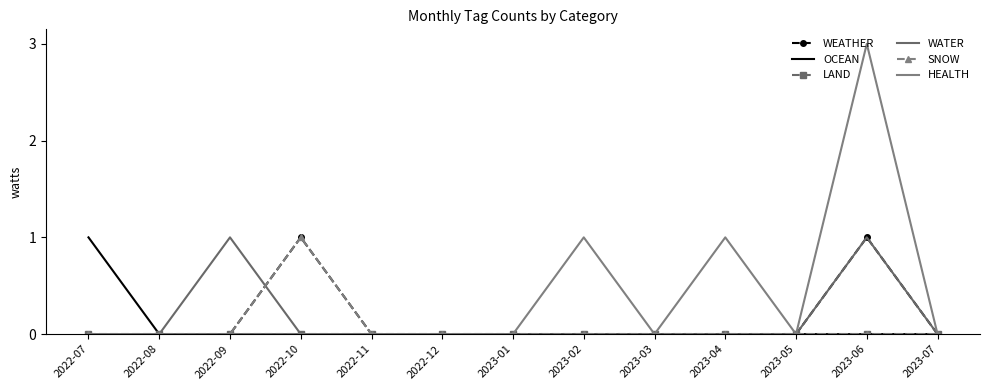

List the labels in order of HEALTH value, largest first.

2023-06, 2023-02, 2023-04, 2022-07, 2022-08, 2022-09, 2022-10, 2022-11, 2022-12, 2023-01, 2023-03, 2023-05, 2023-07